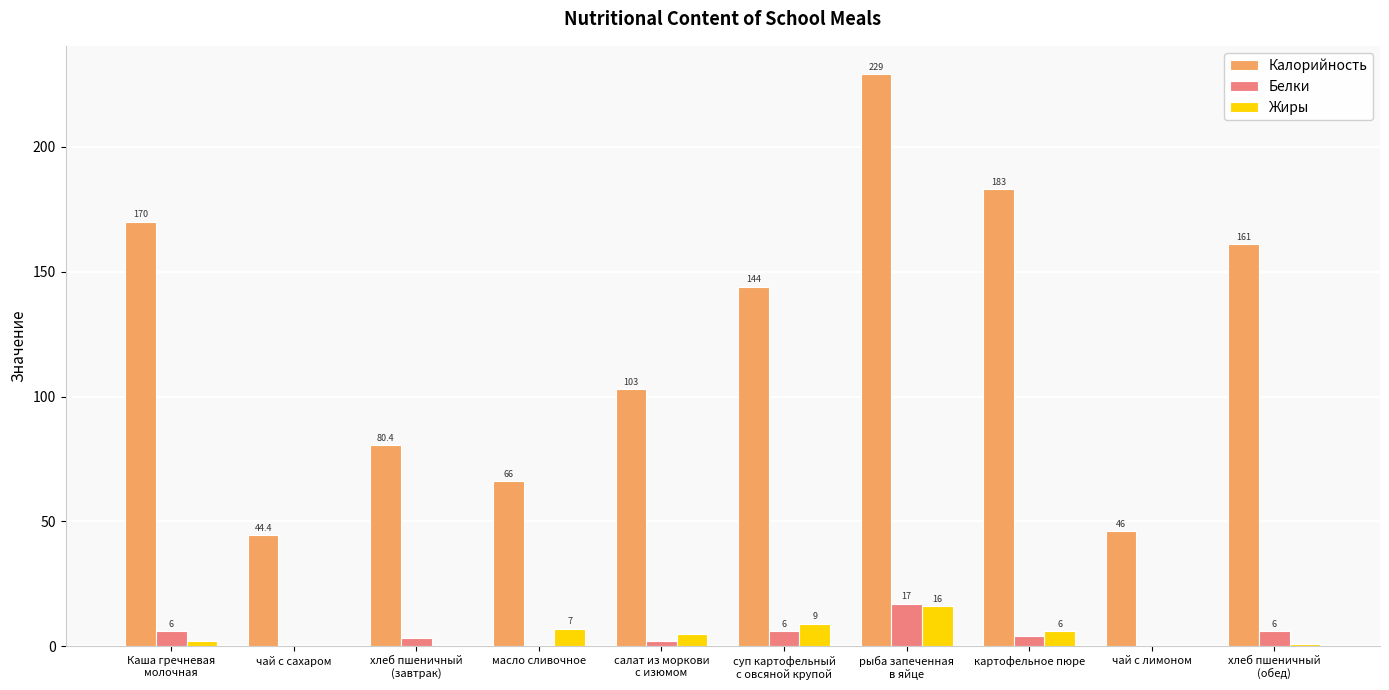

At which label does Жиры first exceed 5?

масло сливочное